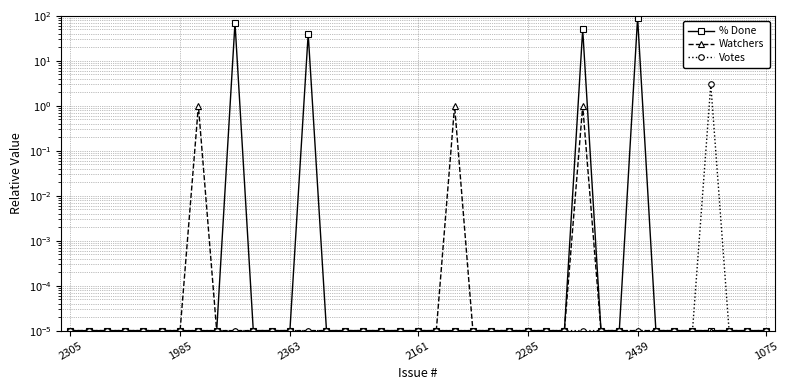

How many series are shown in this chart?

3